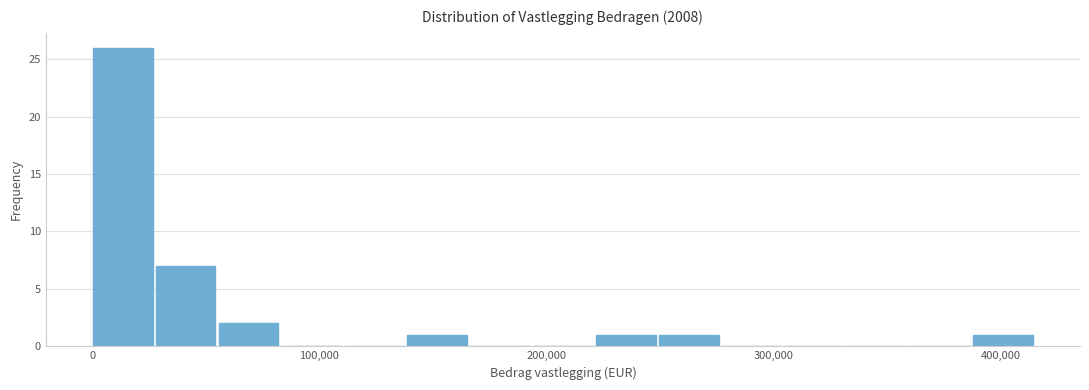

Around what value on the x-axis is the tallest bar? Give the approximate position of its centre, as read against the axis.

10000